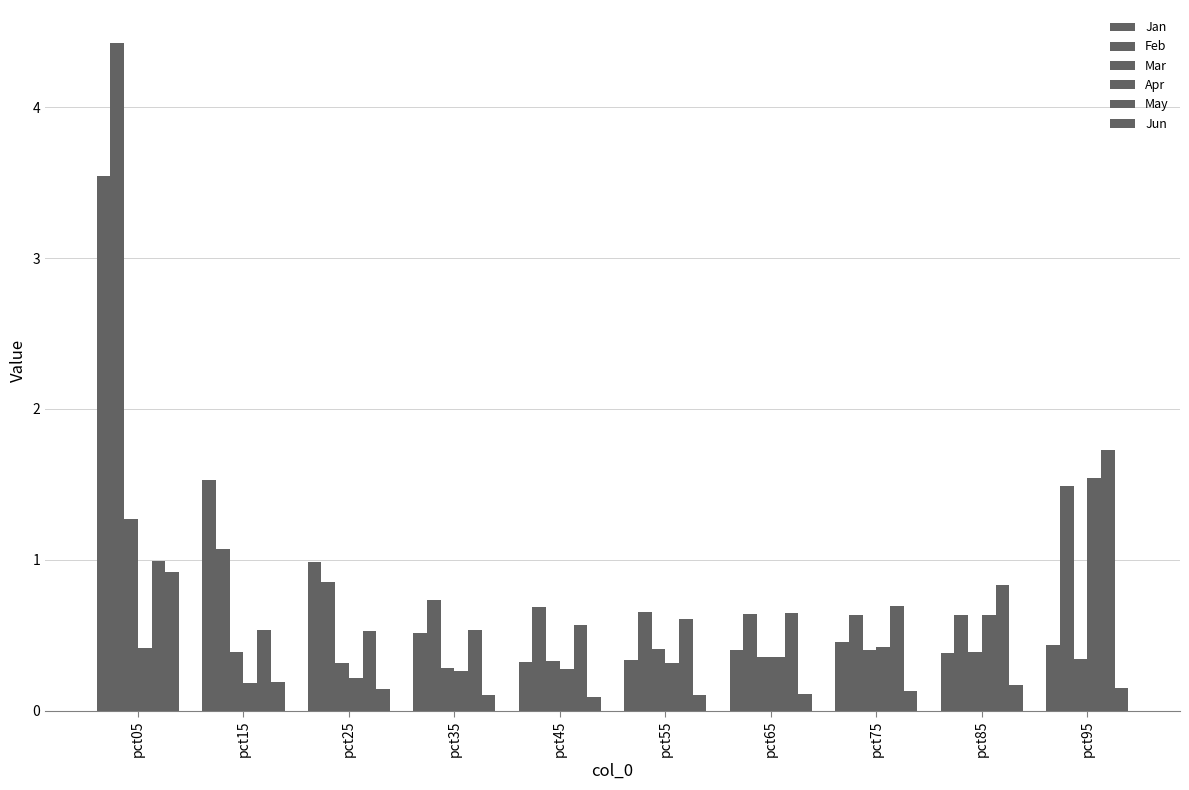

At which label does Apr reach its peak?

pct95